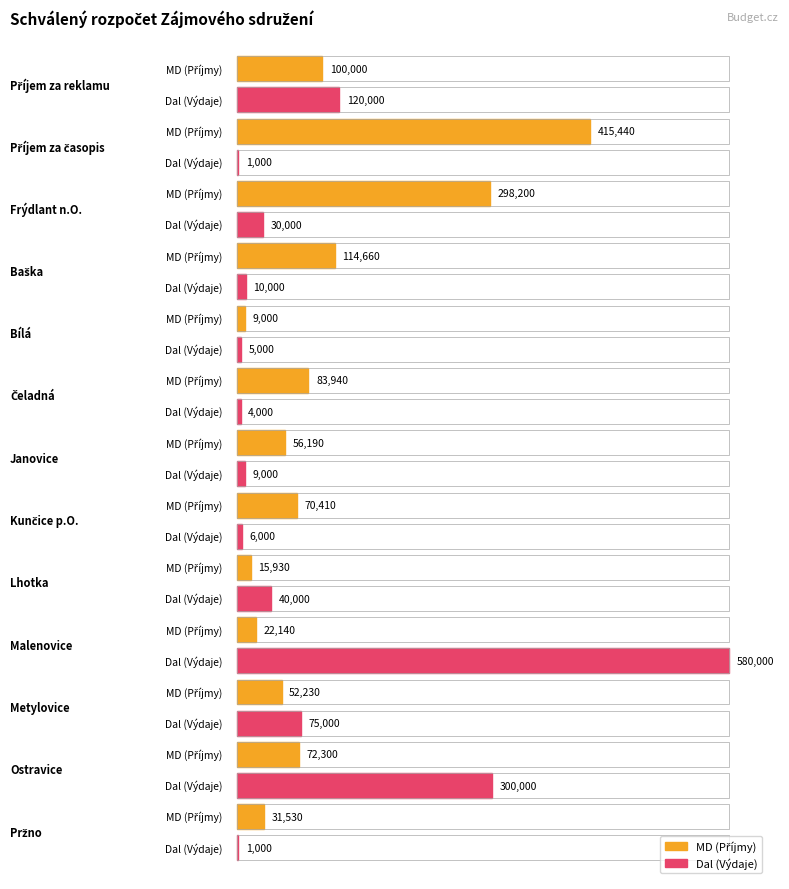

How many values in the Dal (Výdaje) series exceed 10000?

6